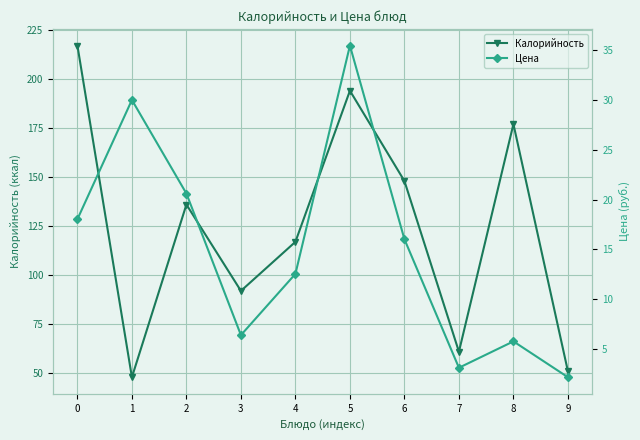

At which label is Калорийность closest to 132?

2